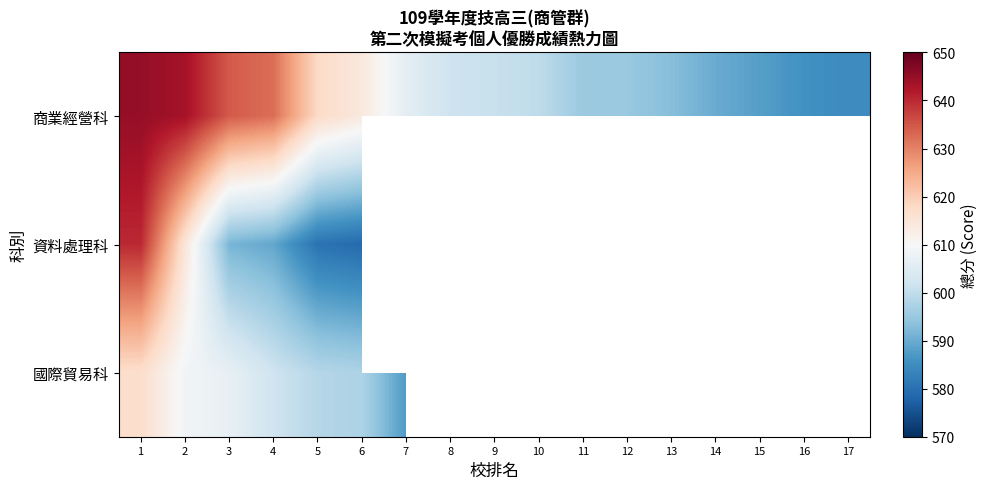

What is the spread (max minus min) of values at 4?

43.0